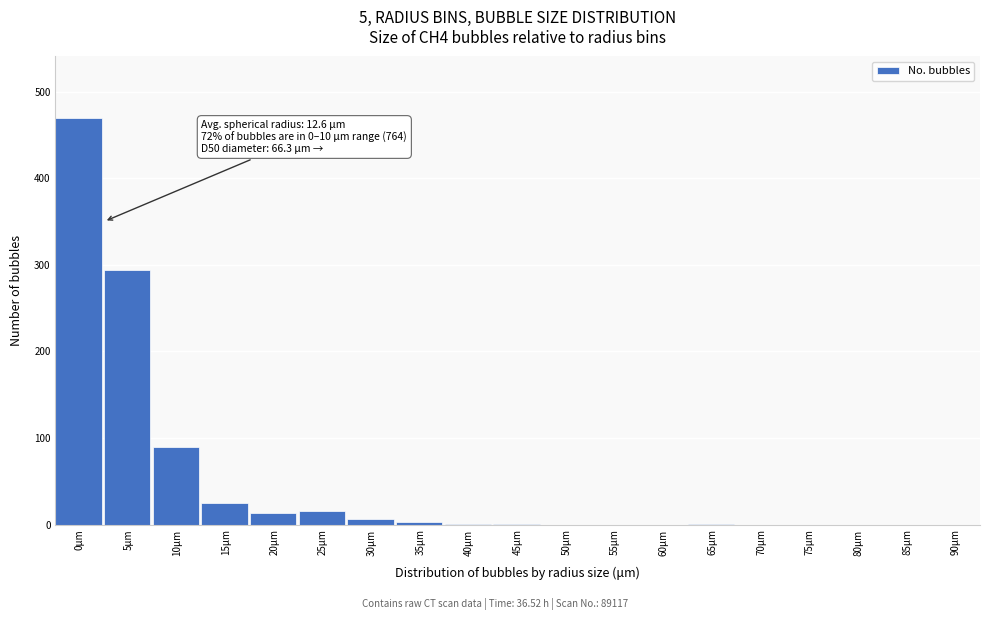

Which has a higher value, 25μm or 90μm?

25μm